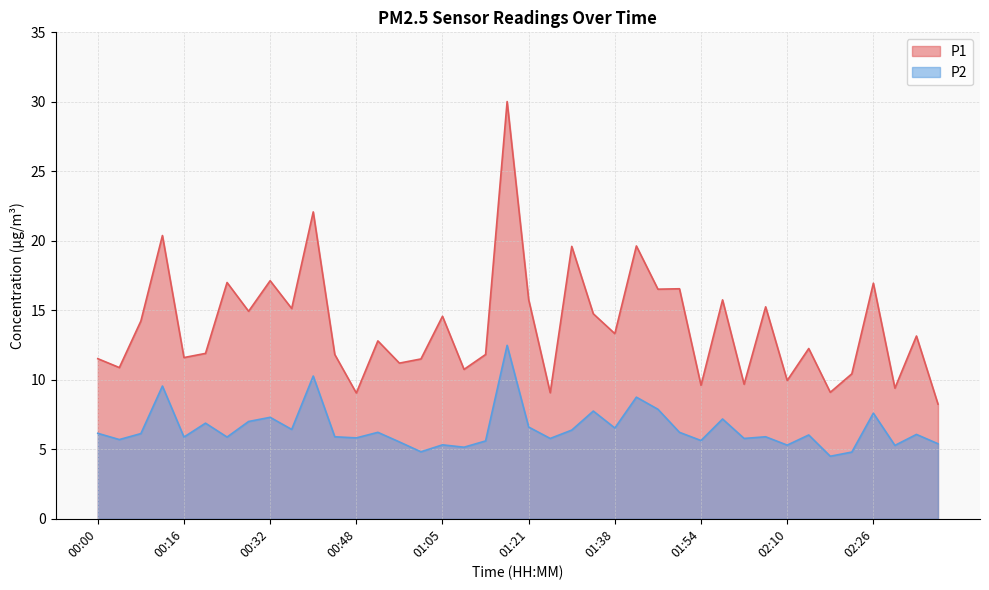

Which category has the lowest value in the P1 series?

02:38